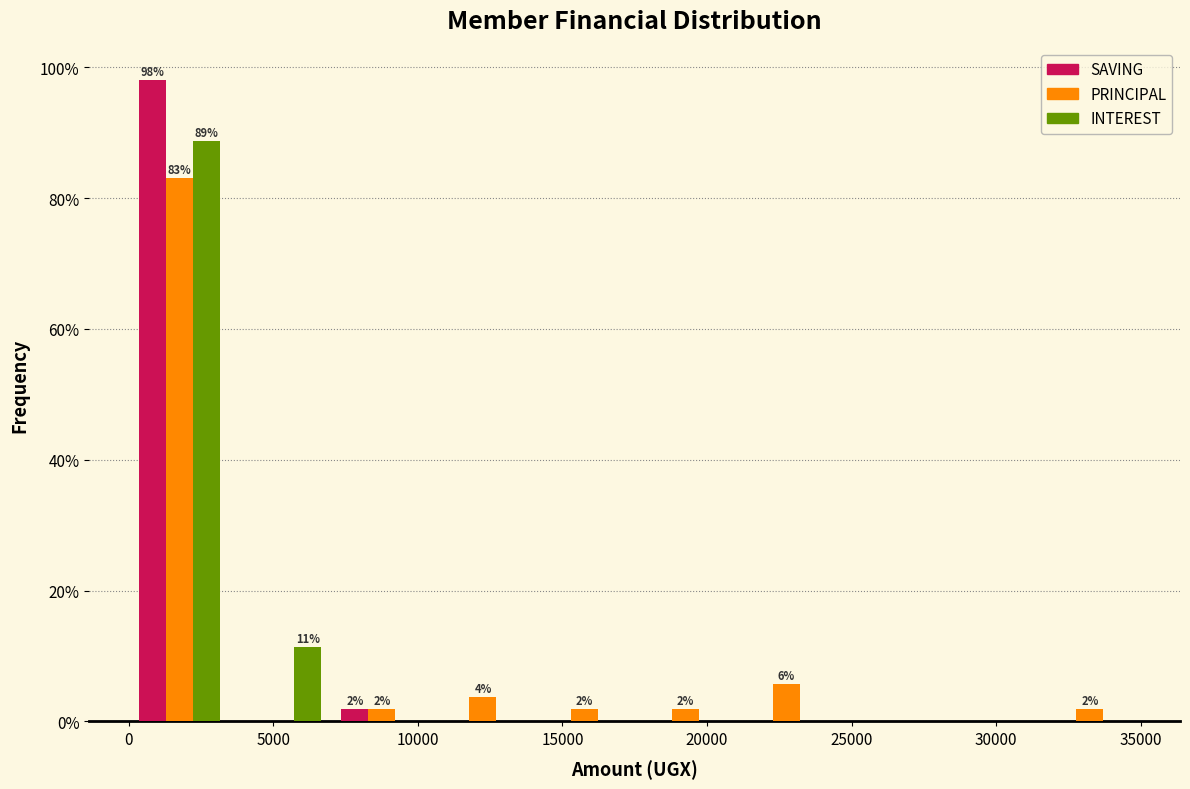

In the INTEREST series, which range on the x-axis has the tallest bar?

0 to 3500